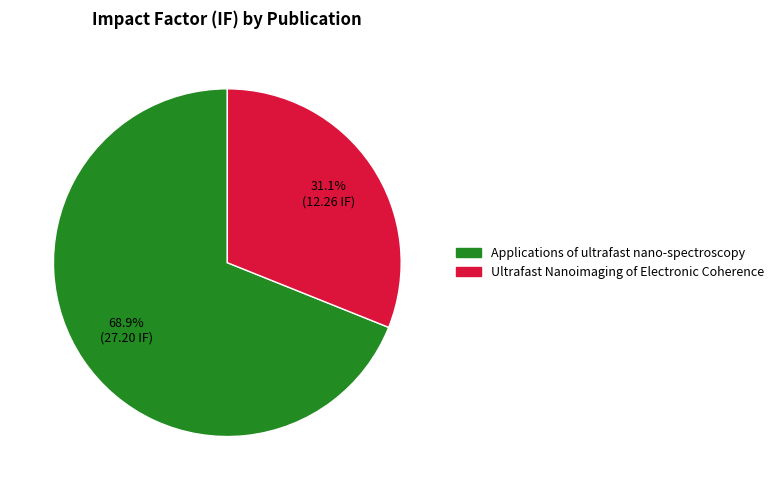

How many segments does this pie chart have?

2